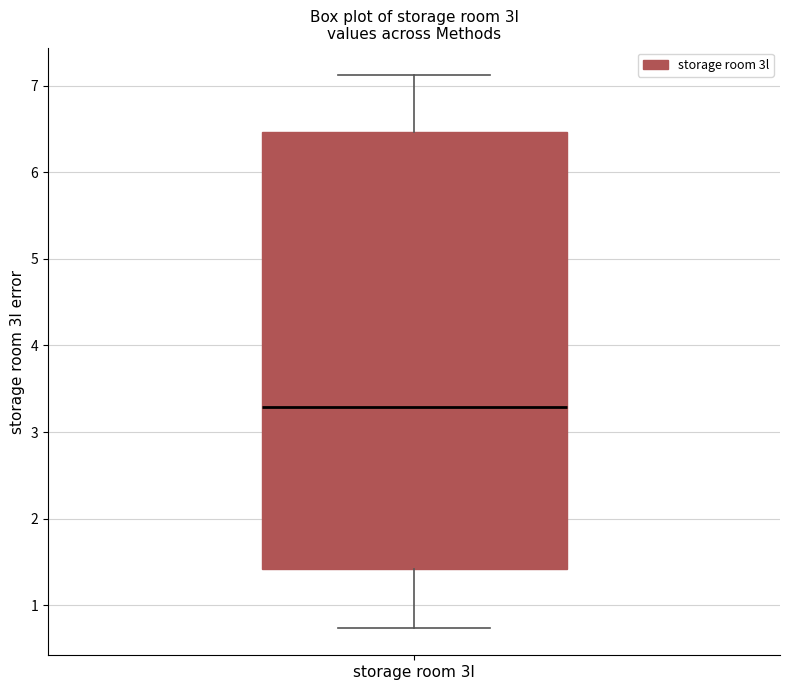

Transcribe this box plot: give where the median line is, the range the box spans, and where the two whiskers end, as read against the y-axis. The values are not printed on the chart, so give them approximately, as read against the axis.

median 3.3, box 1.4 to 6.5, whiskers 0.7 to 7.1